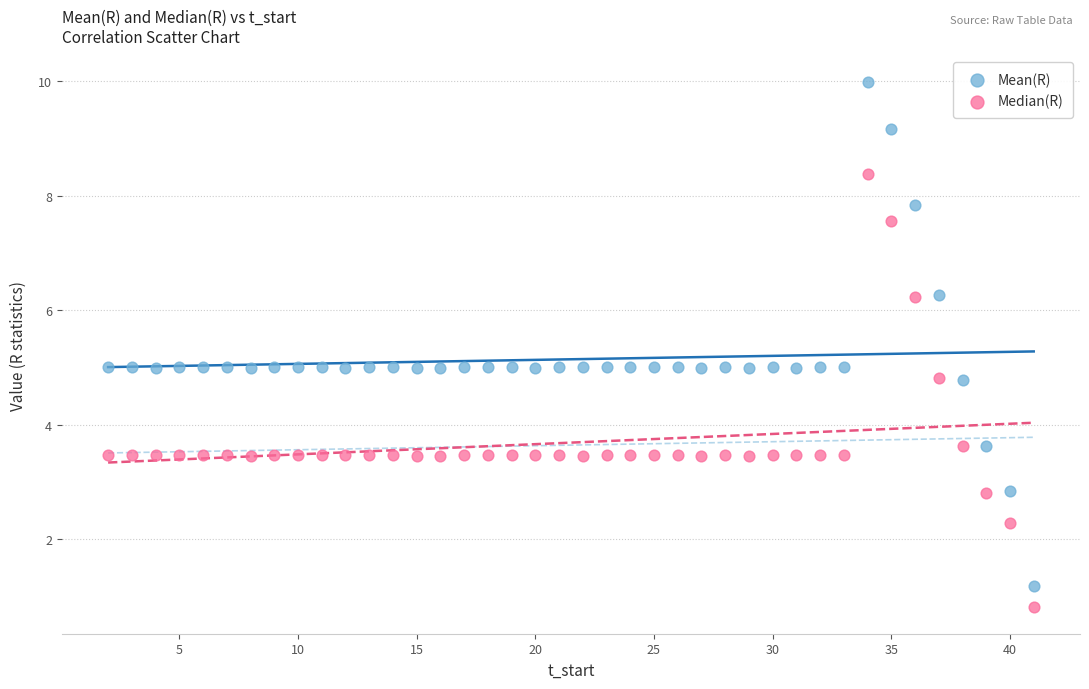

What are all the series names shown in the legend?

Mean(R), Median(R)